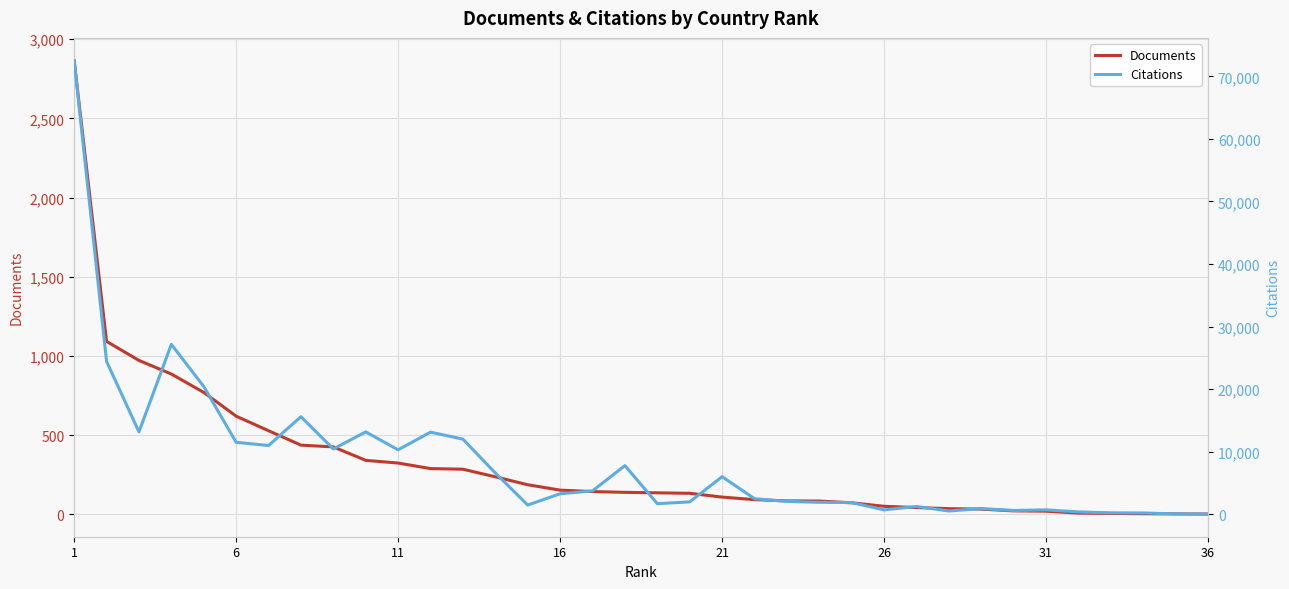

Is the value of Citations at 28 greater than the value of Documents at 35?

Yes